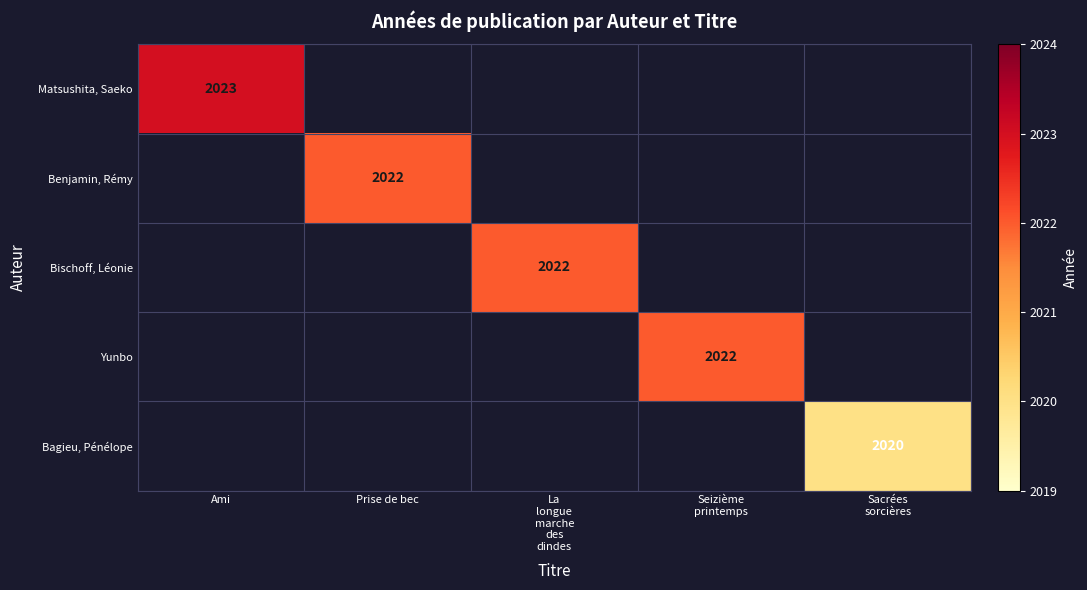

Rank the categories by Bagieu, Pénélope value from lowest to highest.

Ami, Prise de bec, La longue marche des dindes, Seizième printemps, Sacrées sorcières